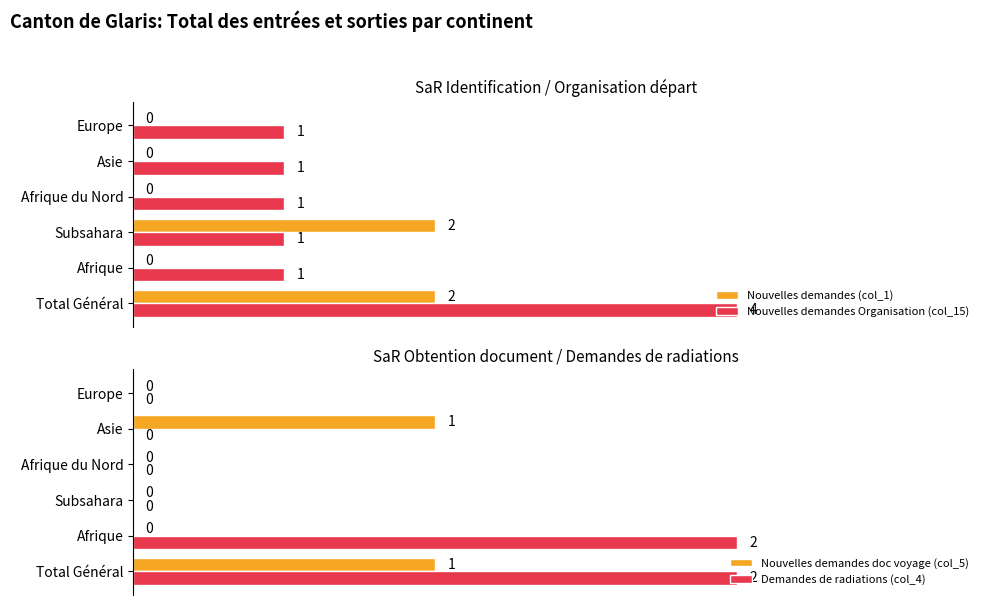

How many data points does each series have?

6